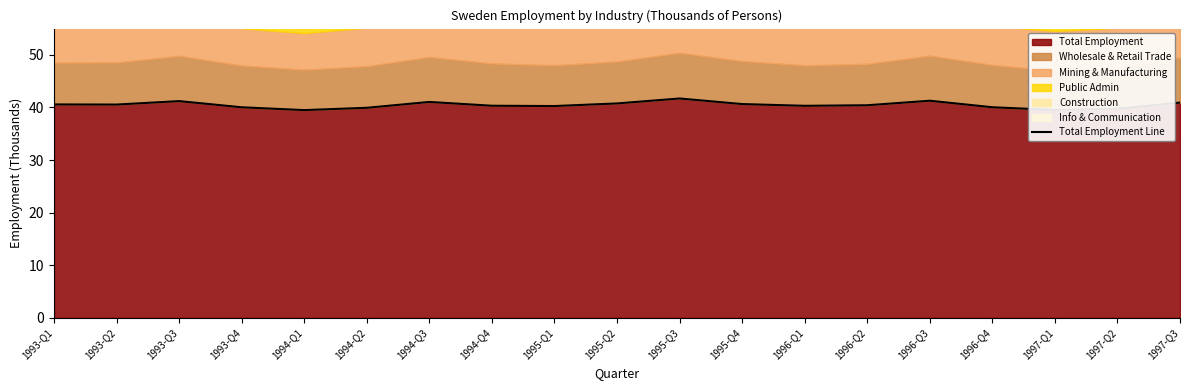

At which category does the chart reach its peak across all series?

1995-Q3